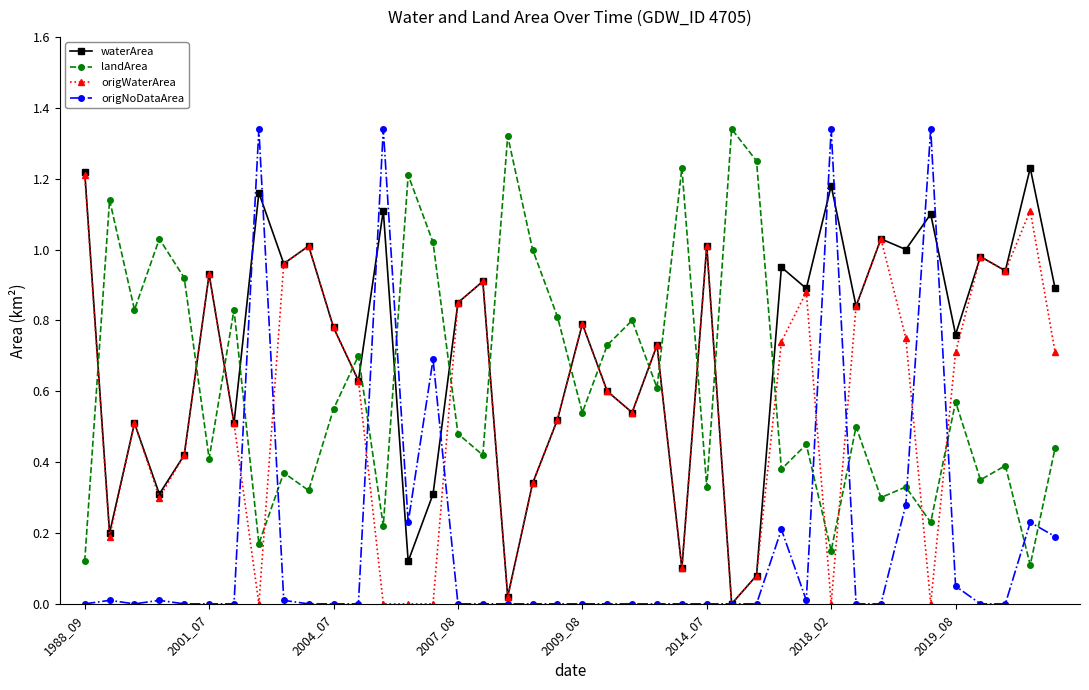

After their last crossing, which series has the higher values: landArea or origNoDataArea?

landArea